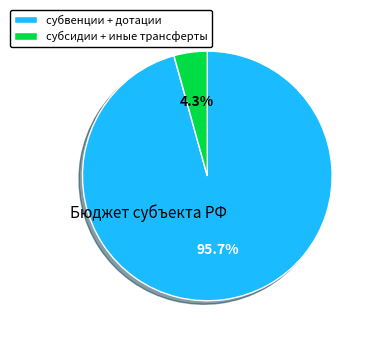

How many segments does this pie chart have?

2